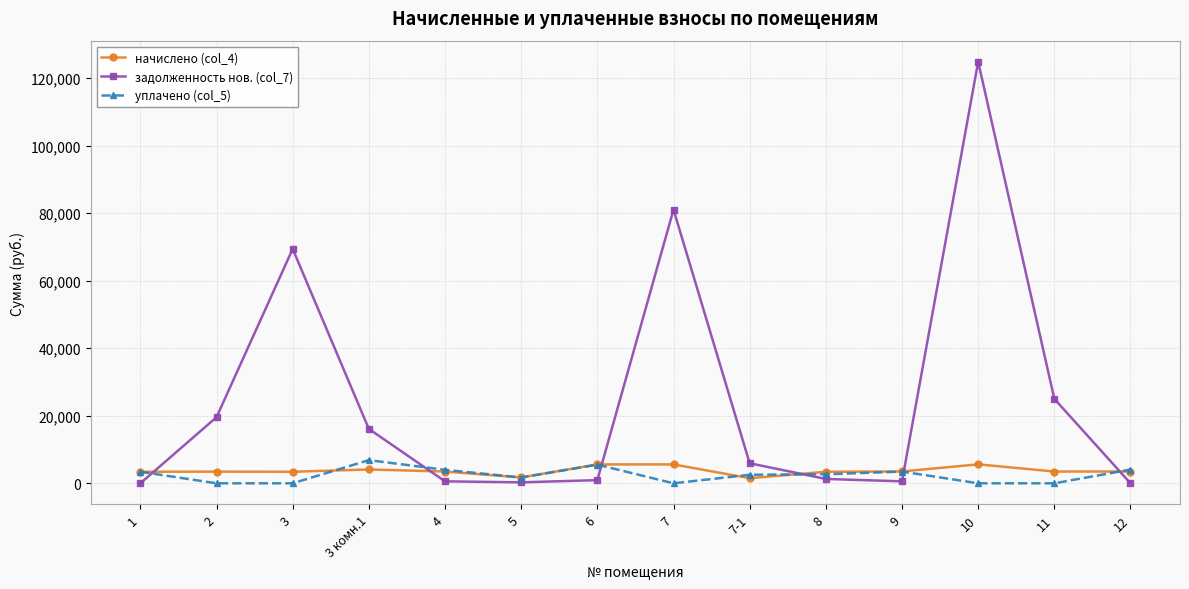

True or false: уплачено (col_5) has a value of -4738.1 at 10.

False